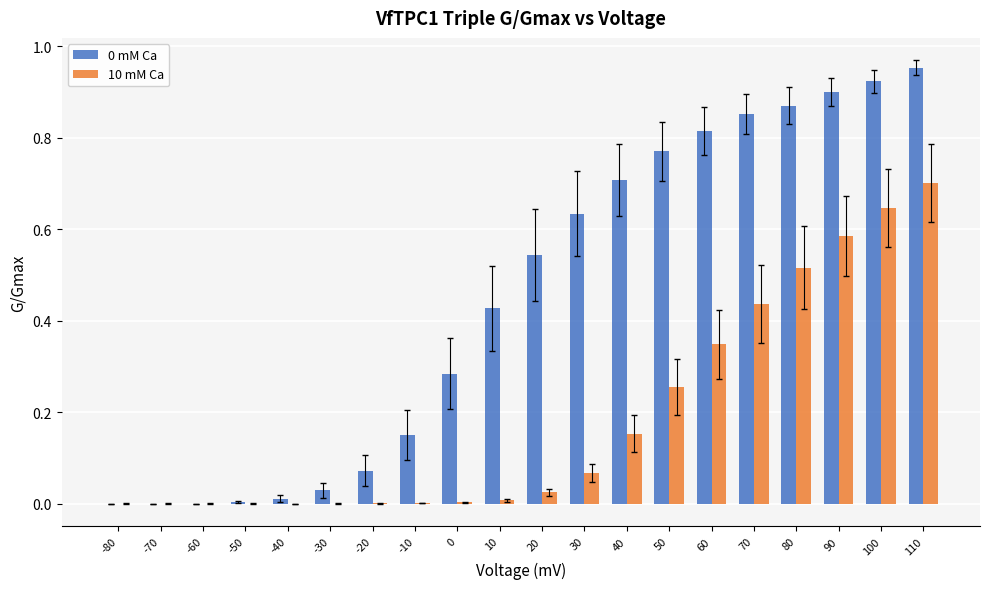

Count the number of data series in this chart.

2